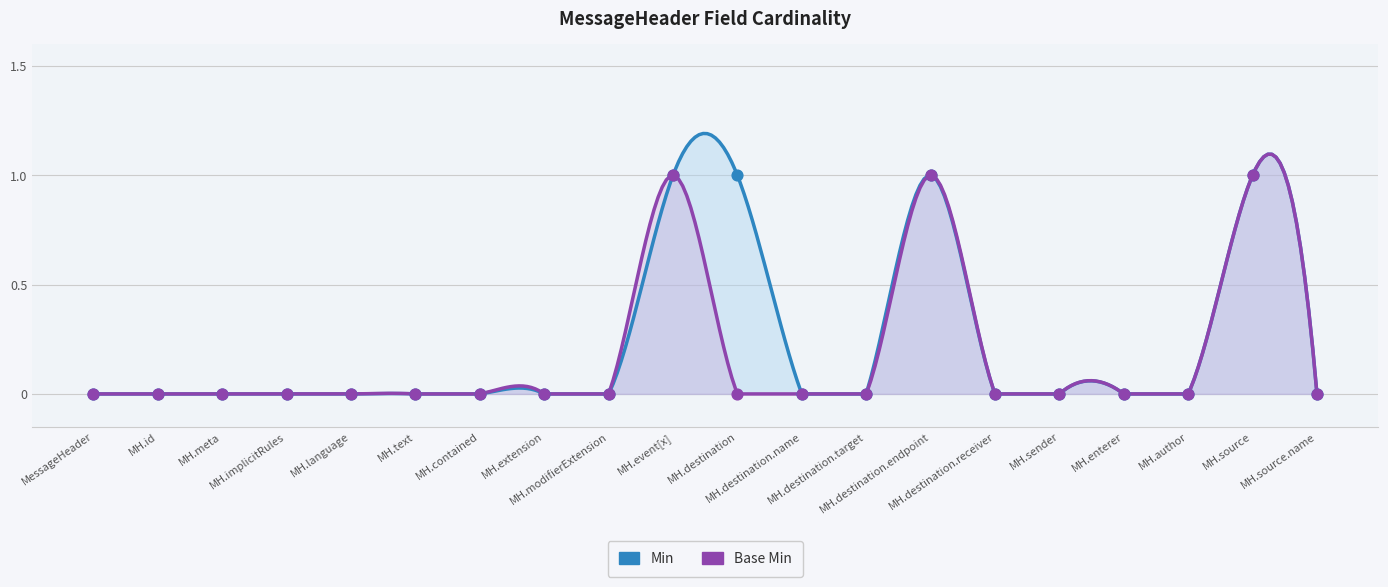

Which series reaches the maximum Y coordinate?

Min